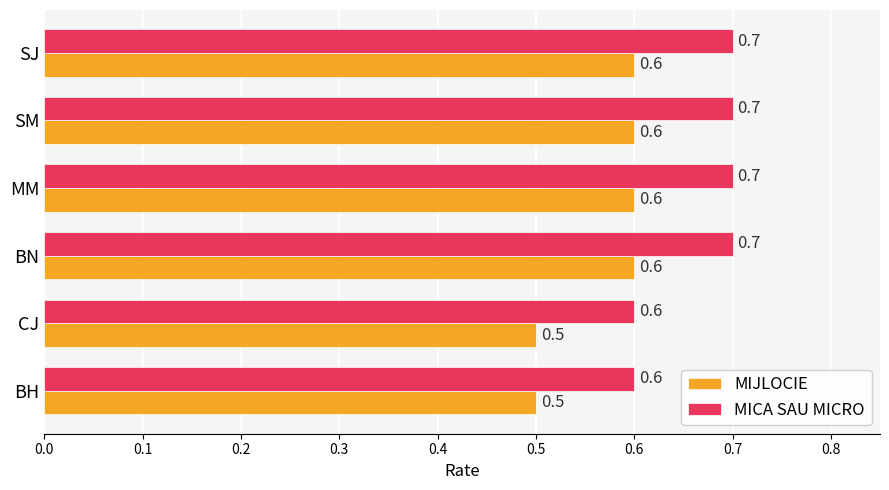

What is the sum of all MICA SAU MICRO values?

4.0